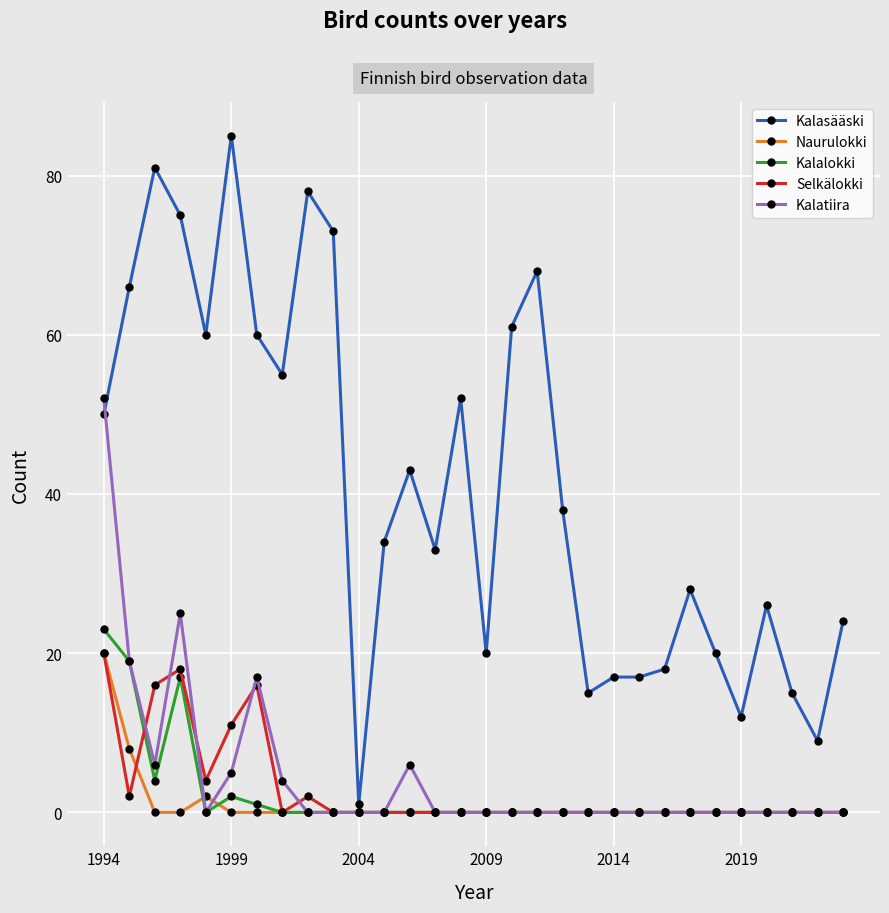

True or false: Kalatiira has more than 0 interior local peaks.

True